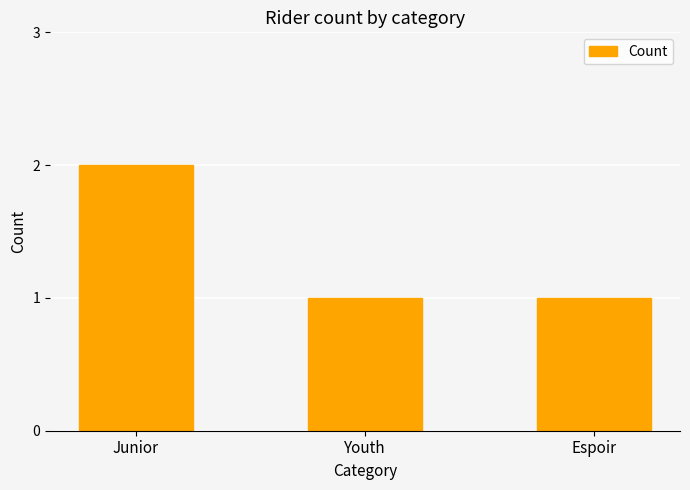

What is the label of the 3rd bar from the right?

Junior